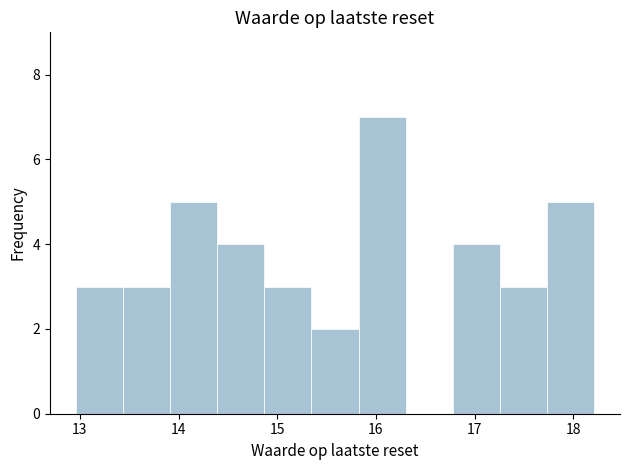

Reading left to right, list every bar in this chart as the range it spans on the x-axis followed by its height. Neither the bar edges nor the heights are printed on the chart, so give them approximately, as read against the axes.

13.0 to 13.4: 3
13.4 to 13.9: 3
13.9 to 14.4: 5
14.4 to 14.9: 4
14.9 to 15.3: 3
15.3 to 15.8: 2
15.8 to 16.3: 7
16.3 to 16.8: 0
16.8 to 17.3: 4
17.3 to 17.7: 3
17.7 to 18.2: 5